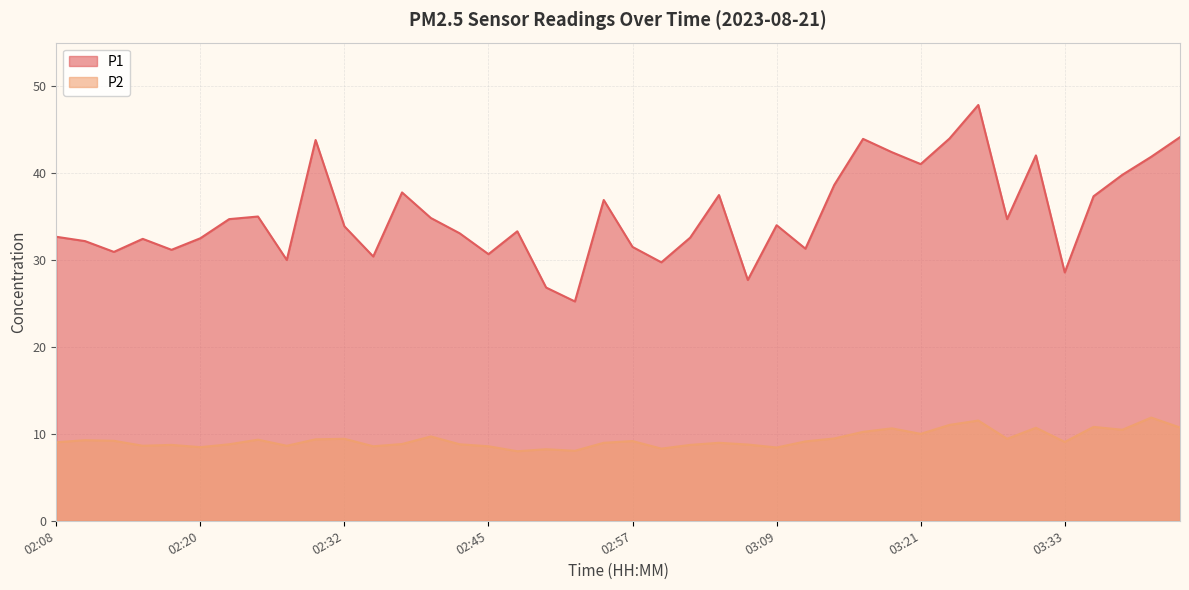

How many lines are shown in the chart?

2